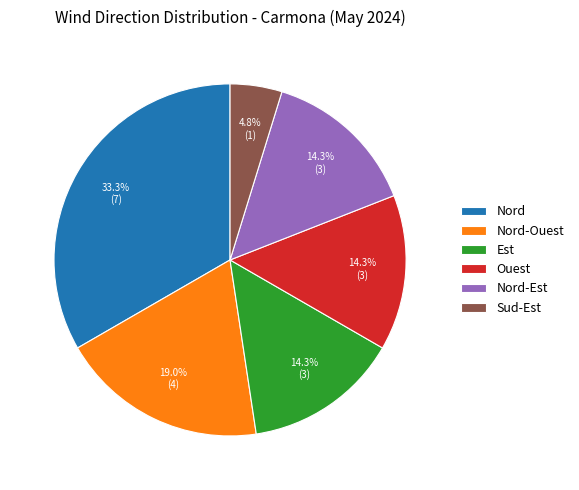

How many segments does this pie chart have?

6